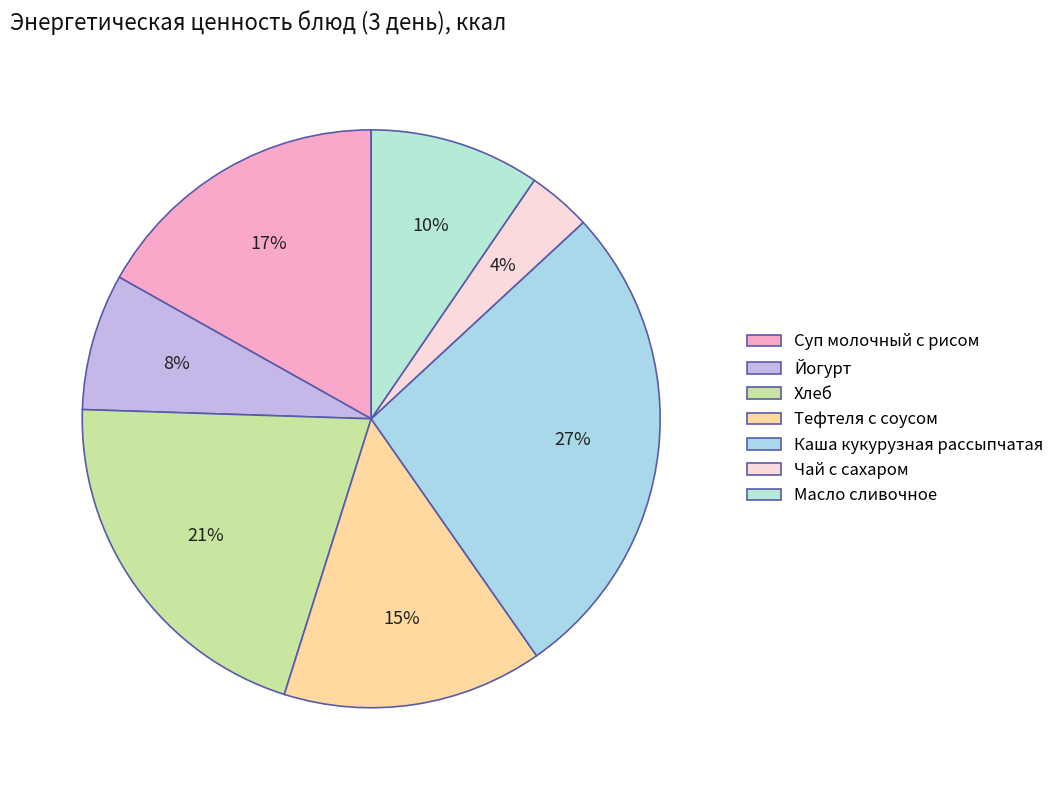

What percentage is NOT represented by Чай с сахаром?

96.4%